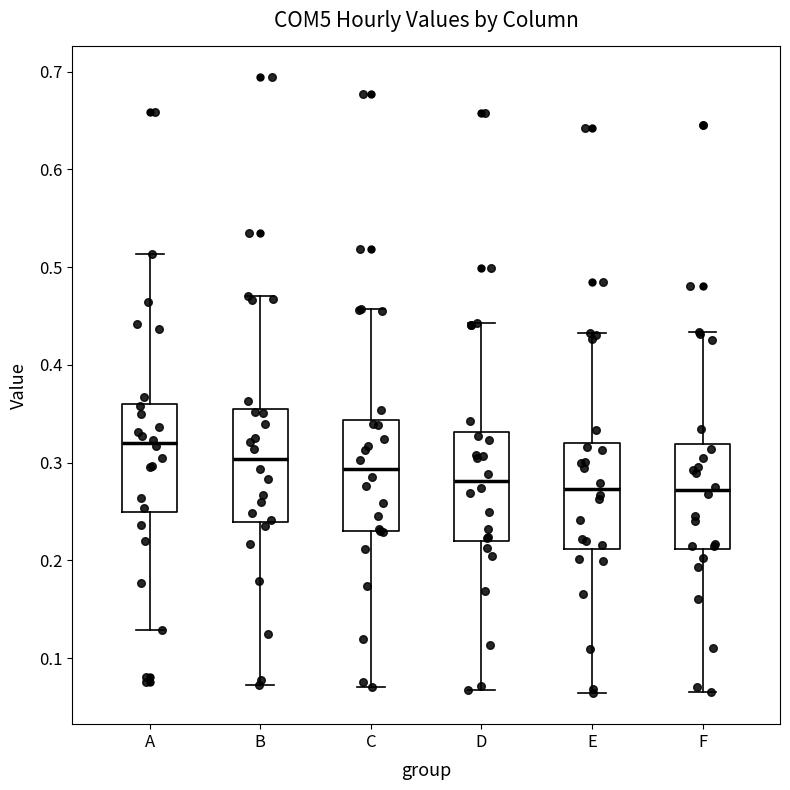

Where does the upper whisker of the box for D end on the y-axis? The values are not printed on the chart, so give them approximately, as read against the axis.

0.44